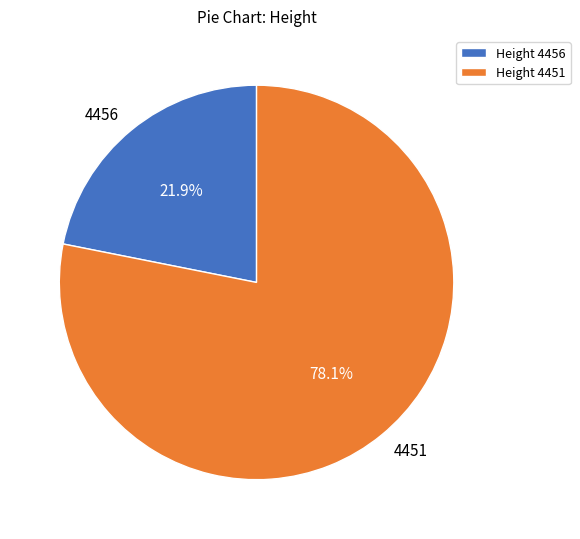

To the nearest percent, what portion does 4451 represent?

78%